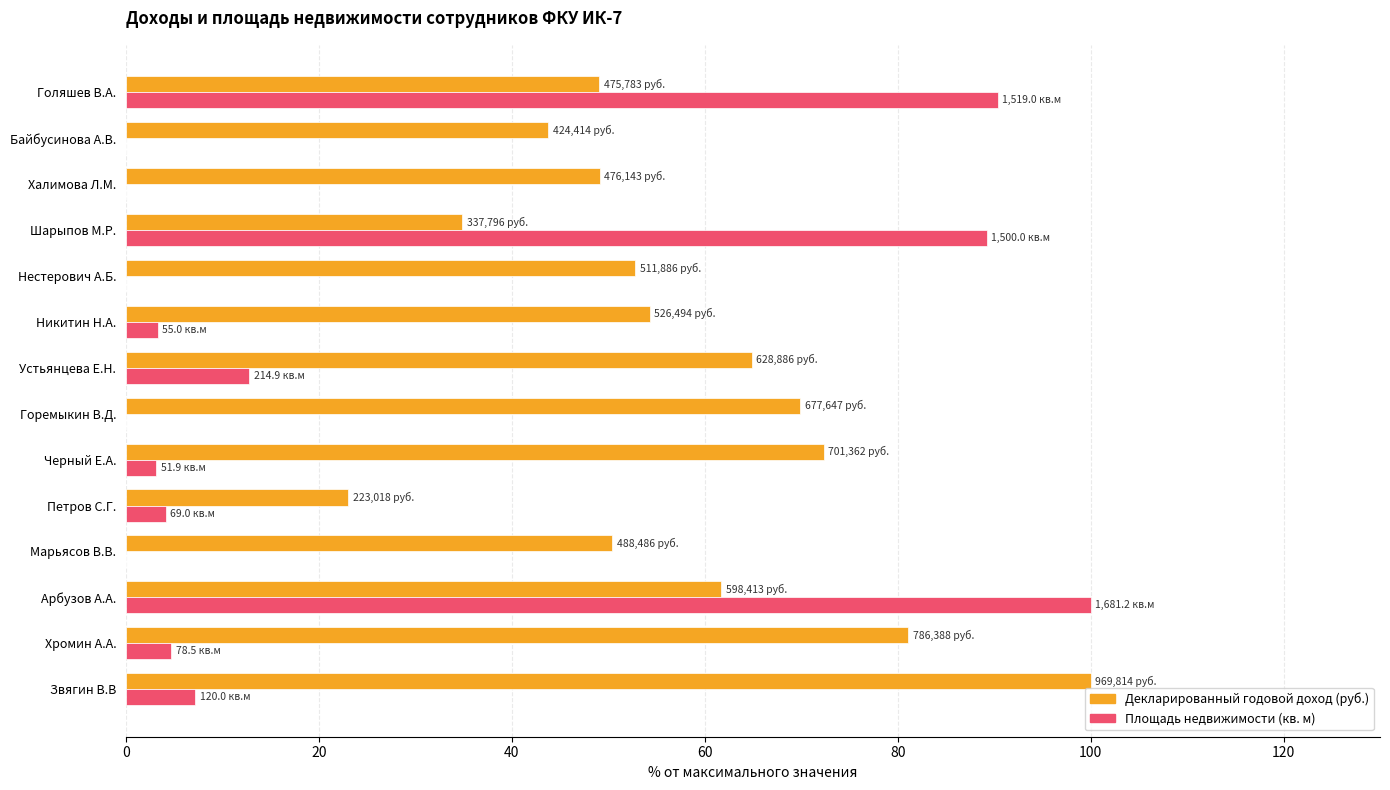

What is the total value across all series at Звягин В.В?

107.1